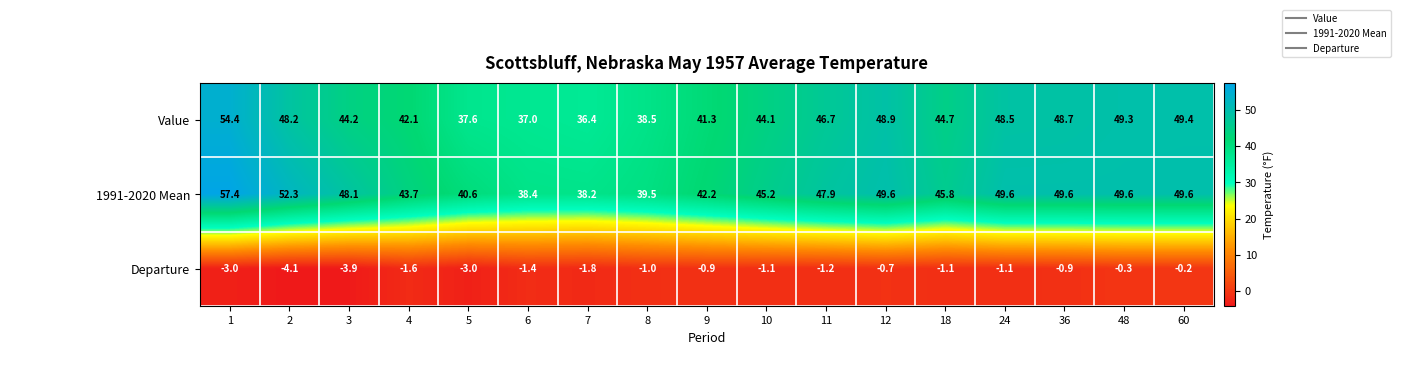

What is the average value of the Departure series?

-1.6